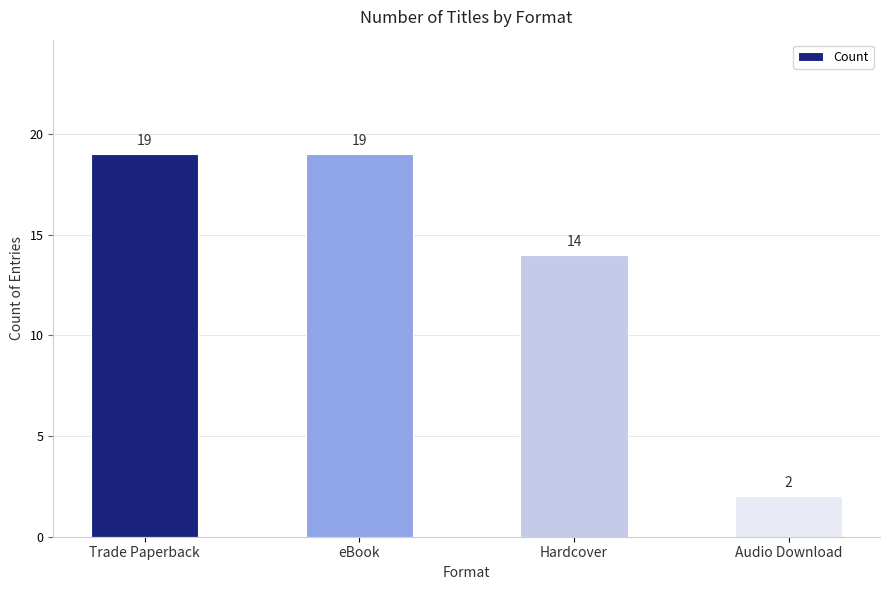

Is it true that the value at Trade Paperback is 33?

False